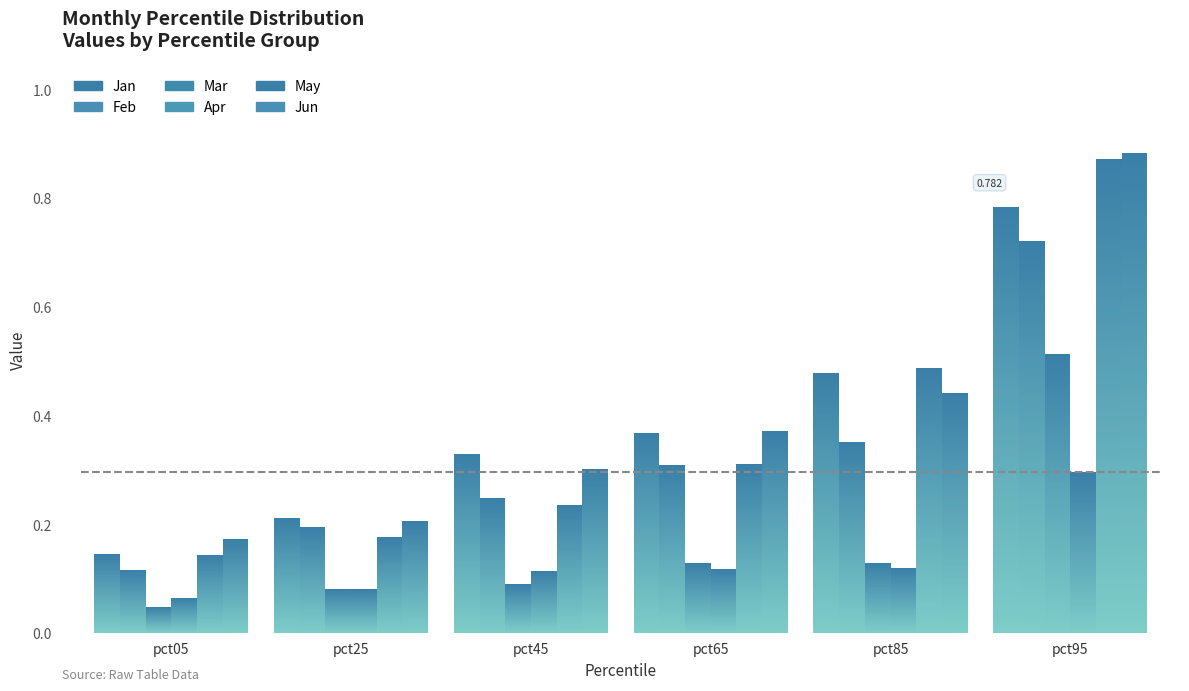

How many series are shown in this chart?

6